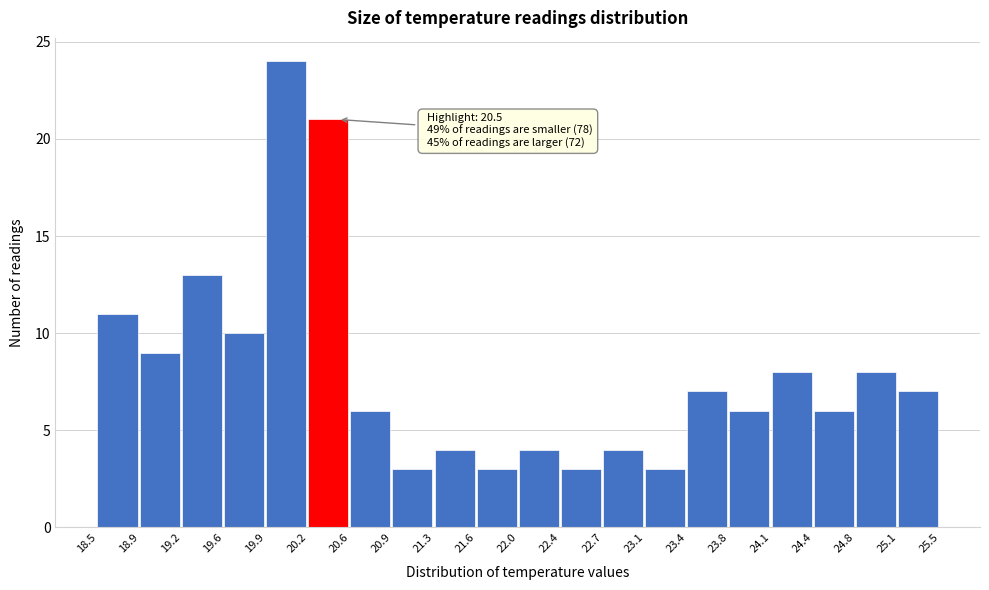

Over which range of the x-axis is the bar tallest?

19.9 to 20.2